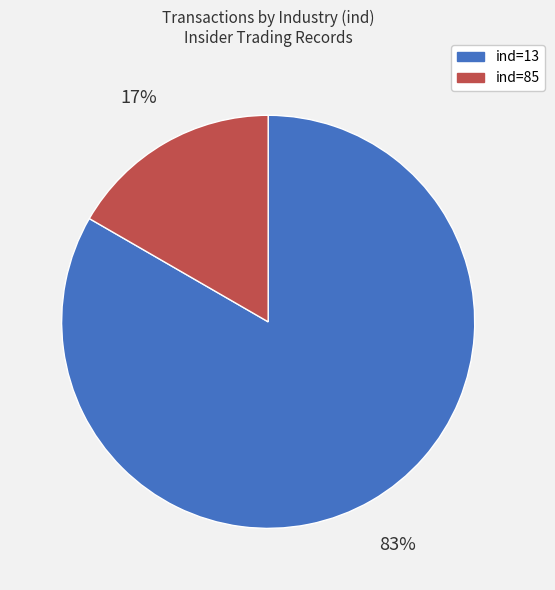

Between ind=13 and ind=85, which is larger?

ind=13